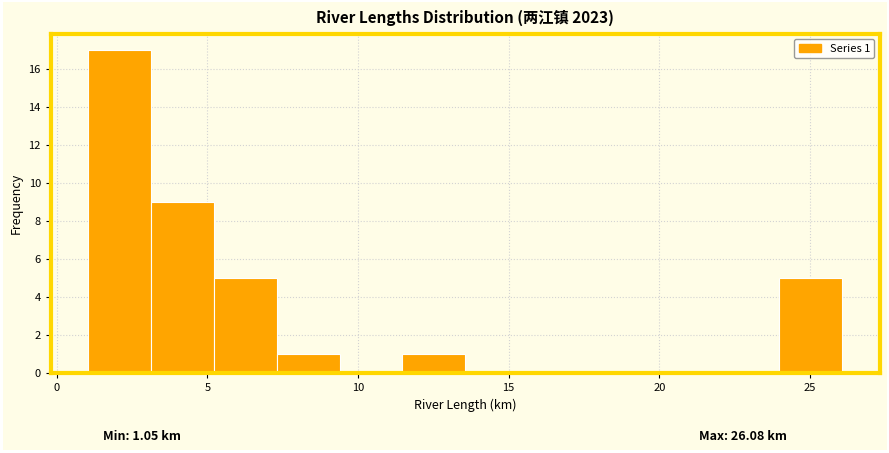

Over which range of the x-axis is the bar tallest?

1.0 to 3.0